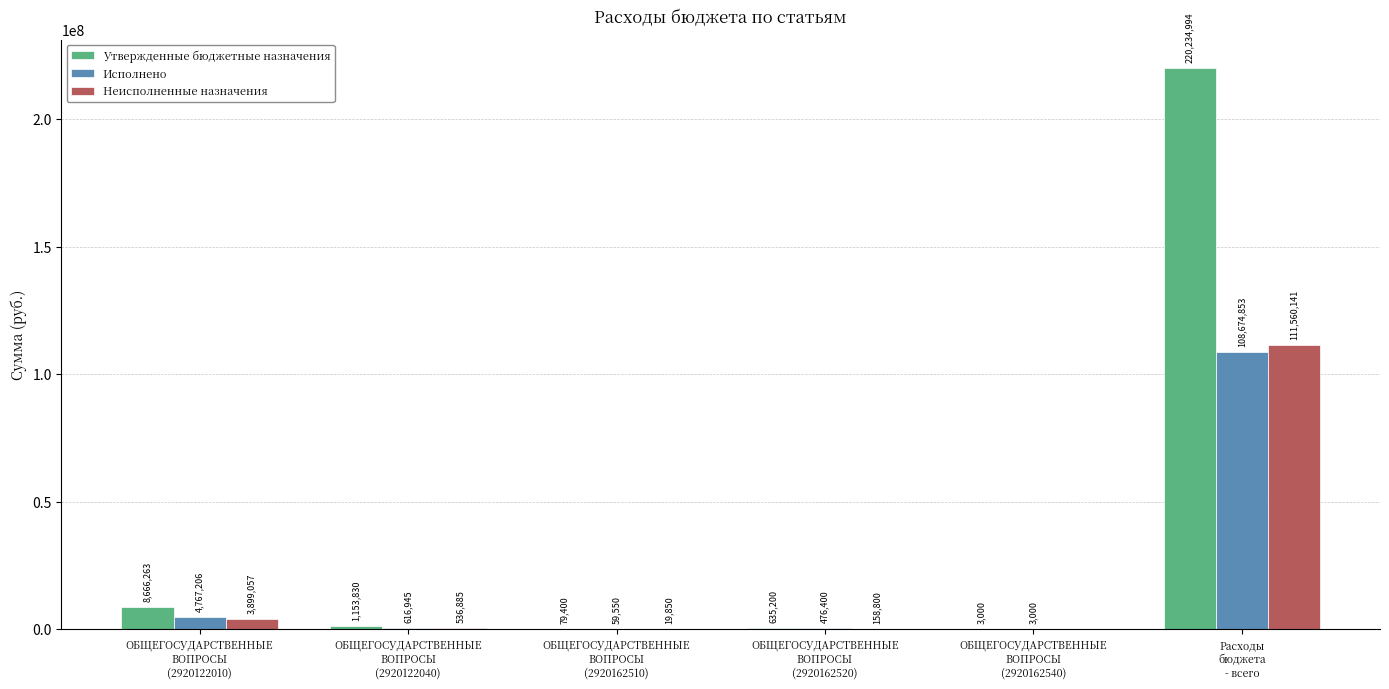

Read the Исполнено value at ОБЩЕГОСУДАРСТВЕННЫЕ
ВОПРОСЫ
(2920122010).

4767205.5